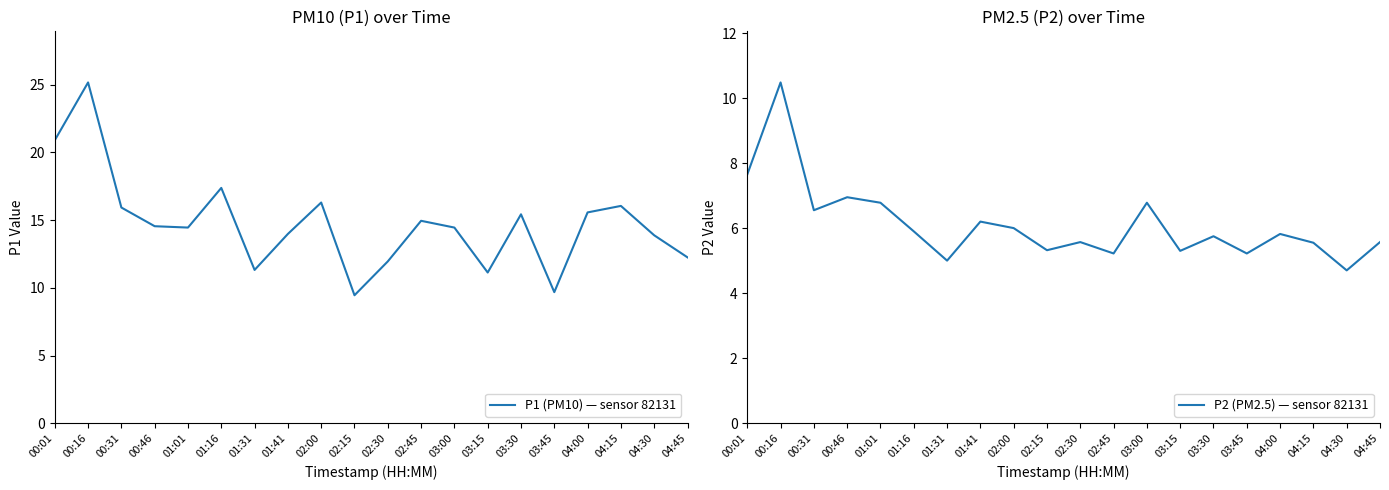

Reading right to left, extract all data points from this chart.

P1 (PM10) — sensor 82131: 12.2	13.9	16.1	15.6	9.7	15.4	11.1	14.4	14.9	11.9	9.4	16.3	14.0	11.3	17.4	14.4	14.6	15.9	25.2	20.9
P2 (PM2.5) — sensor 82131: 5.6	4.7	5.5	5.8	5.2	5.8	5.3	6.8	5.2	5.6	5.3	6.0	6.2	5.0	5.9	6.8	7.0	6.5	10.5	7.7